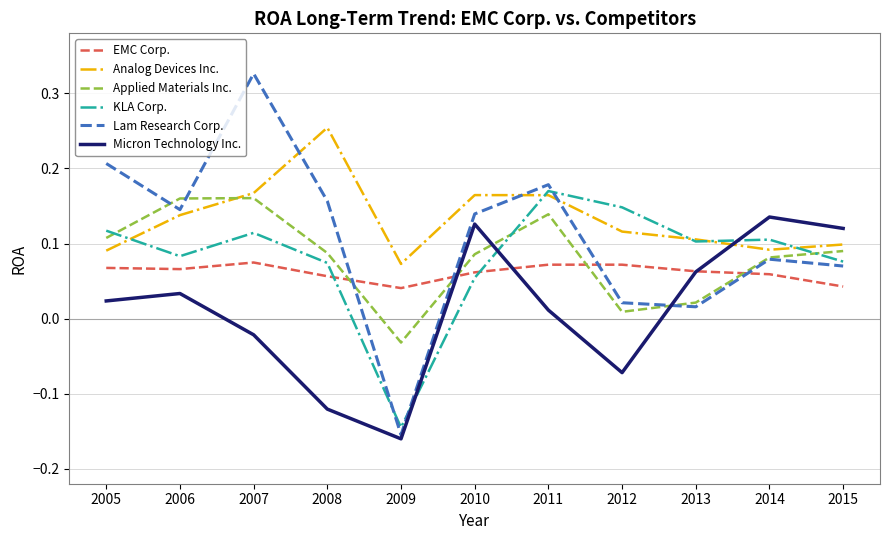

Which category has the highest value across all series?

2007